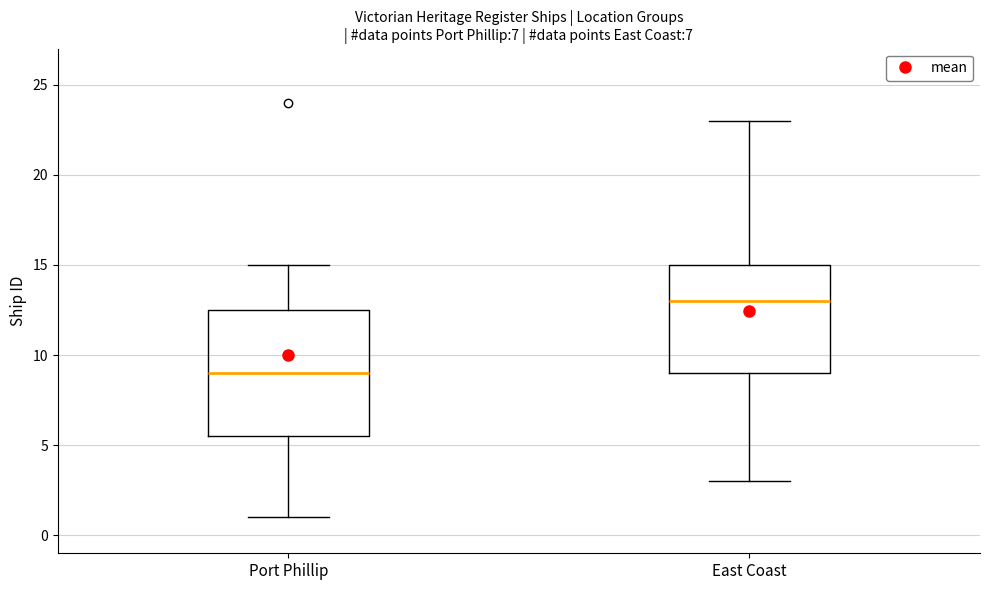

Where is the upper edge of the box for Port Phillip on the y-axis? The values are not printed on the chart, so give them approximately, as read against the axis.

12.5